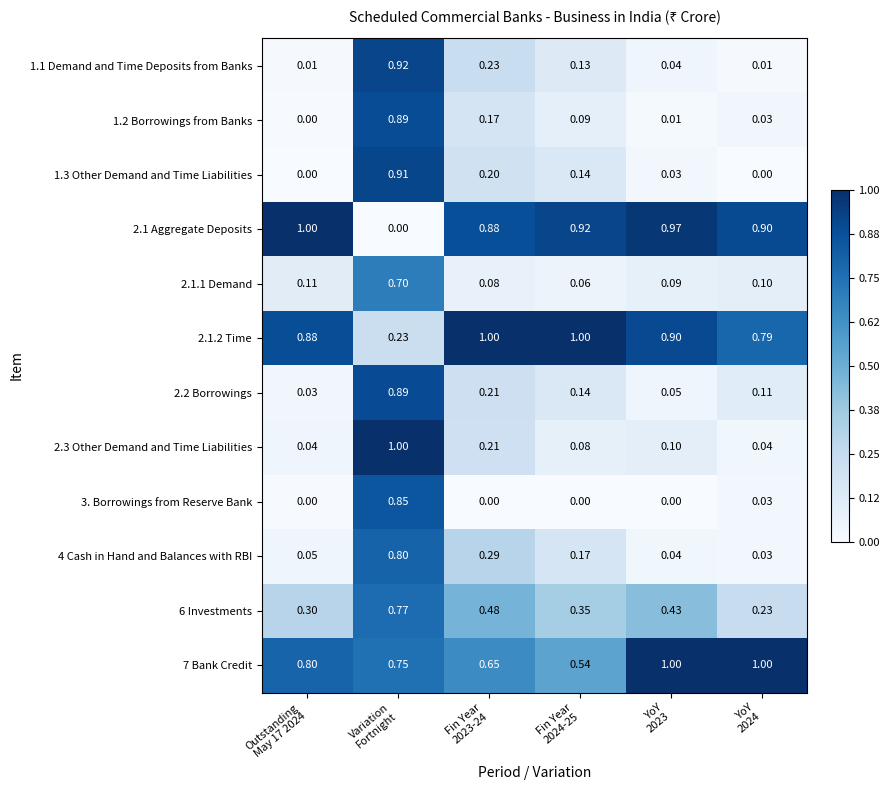

Between Outstanding
May 17 2024 and Fin Year
2023-24, which series saw the biggest shift?

4 Cash in Hand and Balances with RBI